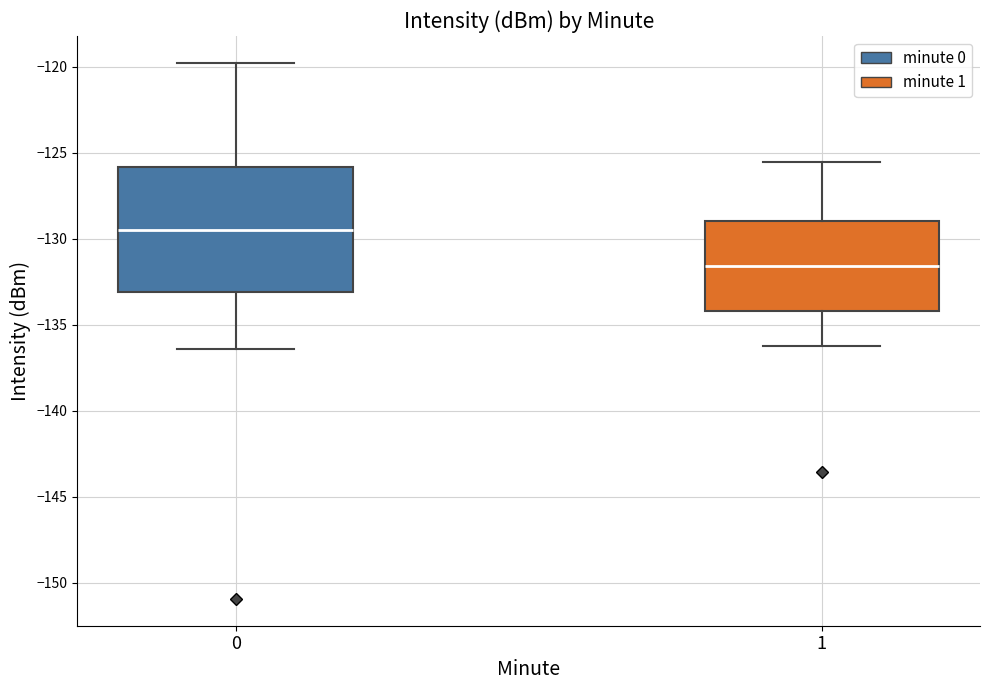

Reading left to right, read every box against the y-axis: the position of its median line, the range the box covers, and the ends of its whiskers. The values are not printed on the chart, so give them approximately, as read against the axis.

0: median -129.5, box -133.0 to -126.0, whiskers -136.5 to -120.0
1: median -131.5, box -134.0 to -129.0, whiskers -136.0 to -125.5